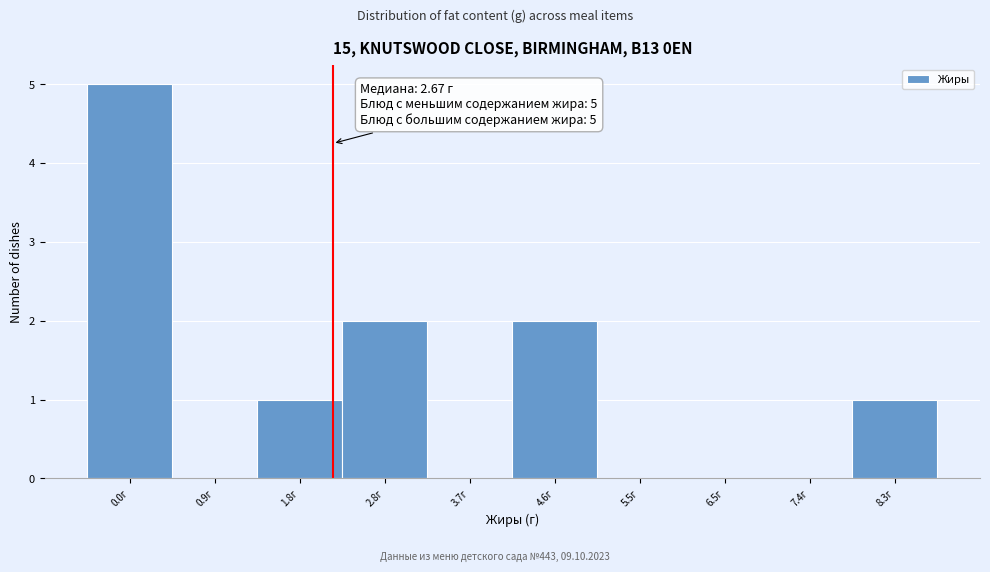

Reading right to left, what are all the values shown in this chart?

8.3г=1	7.4г=0	6.5г=0	5.5г=0	4.6г=2	3.7г=0	2.8г=2	1.8г=1	0.9г=0	0.0г=5